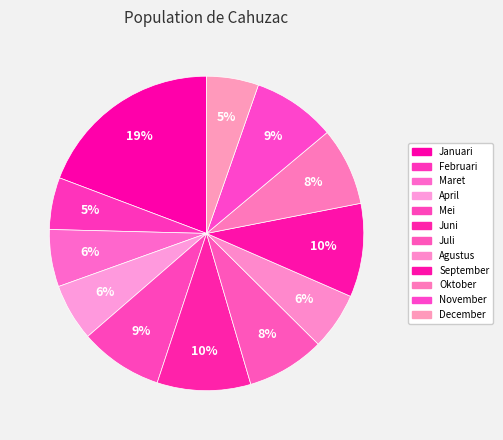

How many segments does this pie chart have?

12